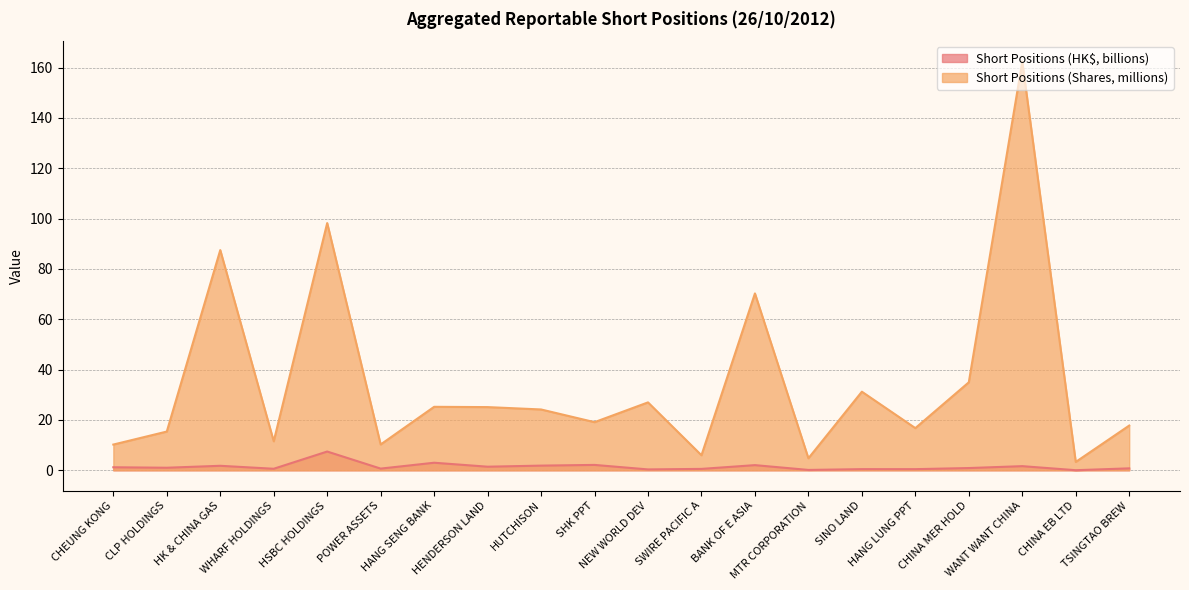

What is the difference between the maximum and minimum values in the Short Positions (Shares, billions) series?

159.1